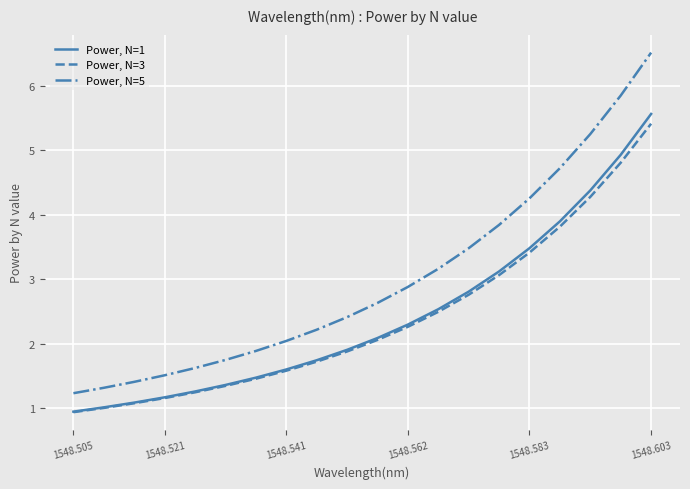

True or false: Power, N=1 and Power, N=5 cross at least once.

False